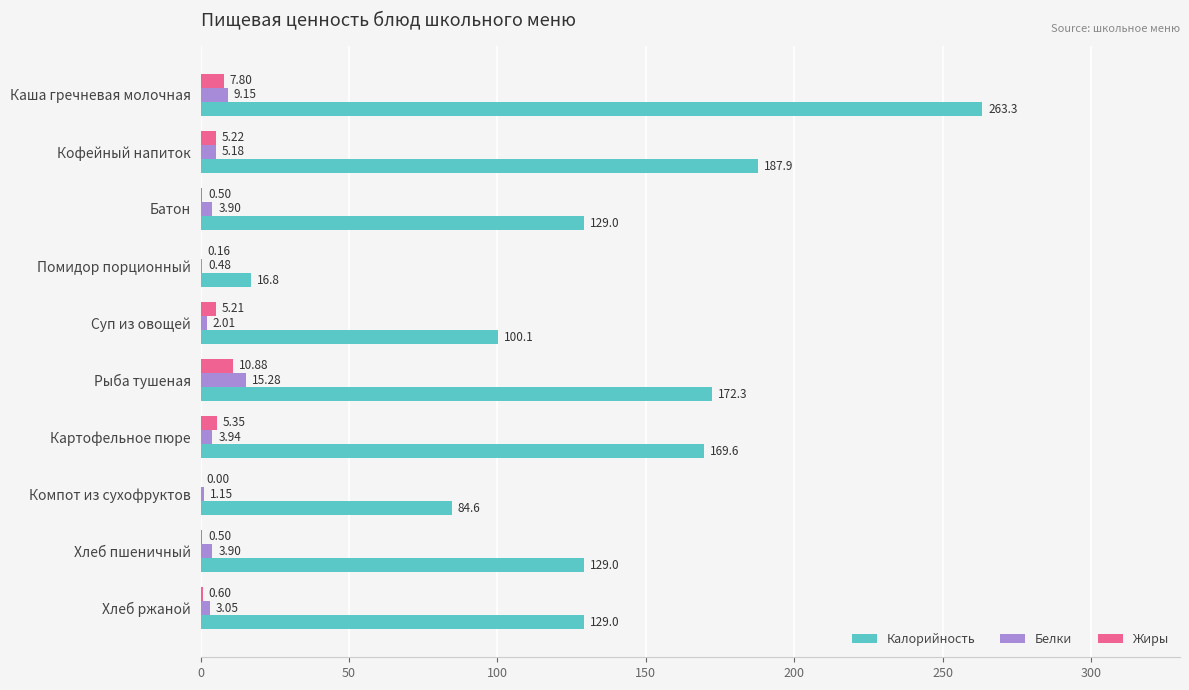

What is the sum of all Жиры values?

36.2